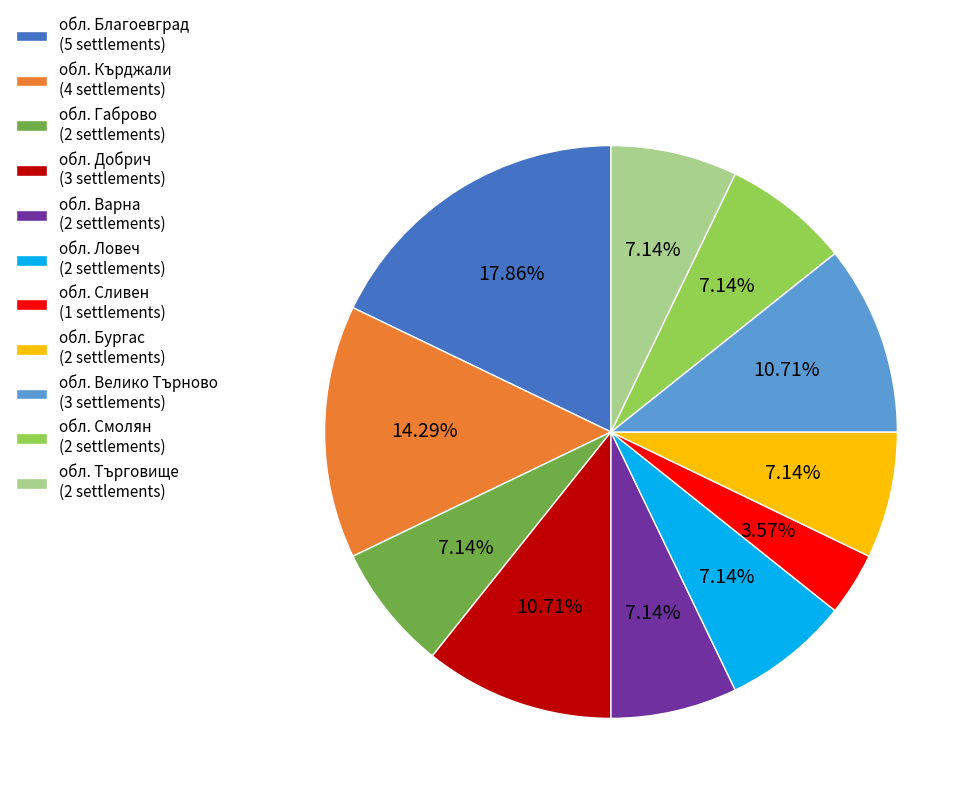

Which category has the biggest portion of the pie?

обл. Благоевград (5 settlements)